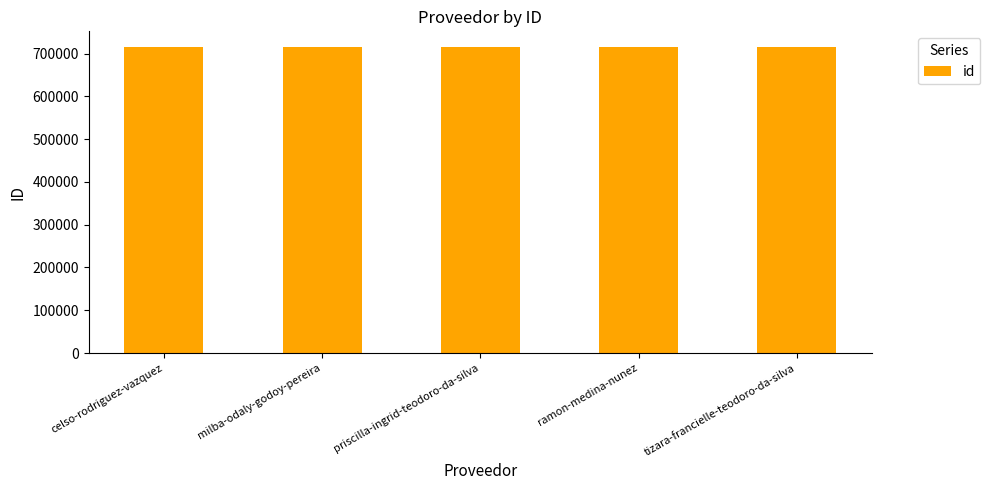

Does the chart contain stacked bars?

No